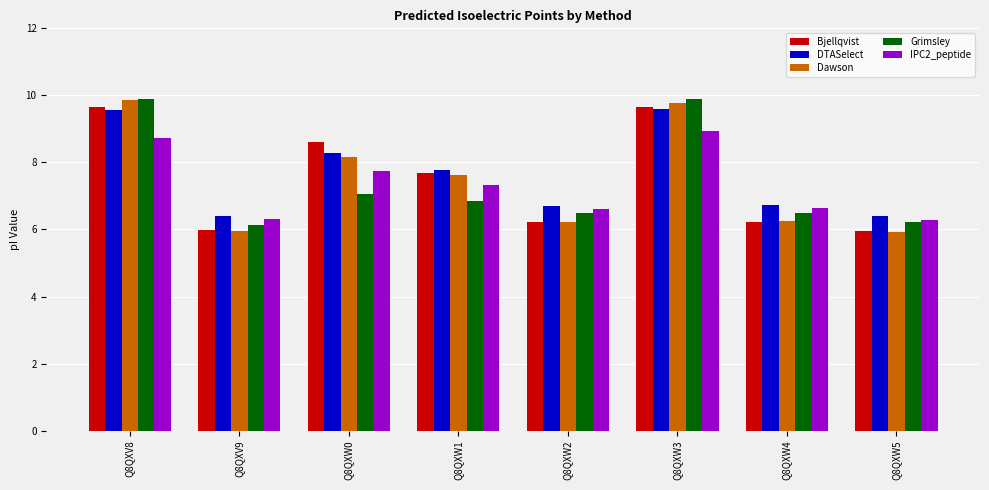

What is the sum of all Dawson values?

59.8